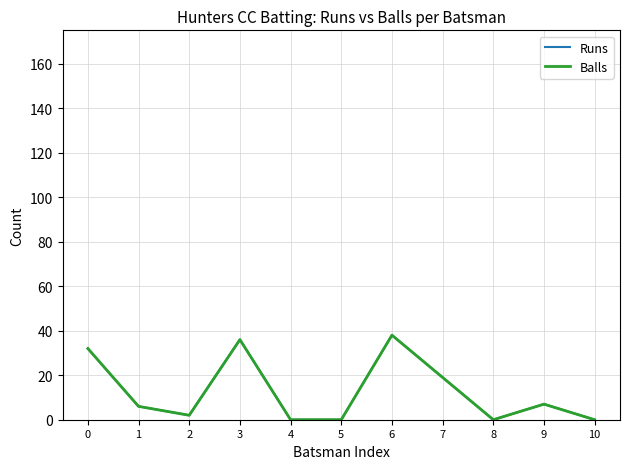

Reading left to right, list all the values displayed in this chart.

Runs: 32	6	2	36	0	0	38	19	0	7	0
Balls: 32	6	2	36	0	0	38	19	0	7	0